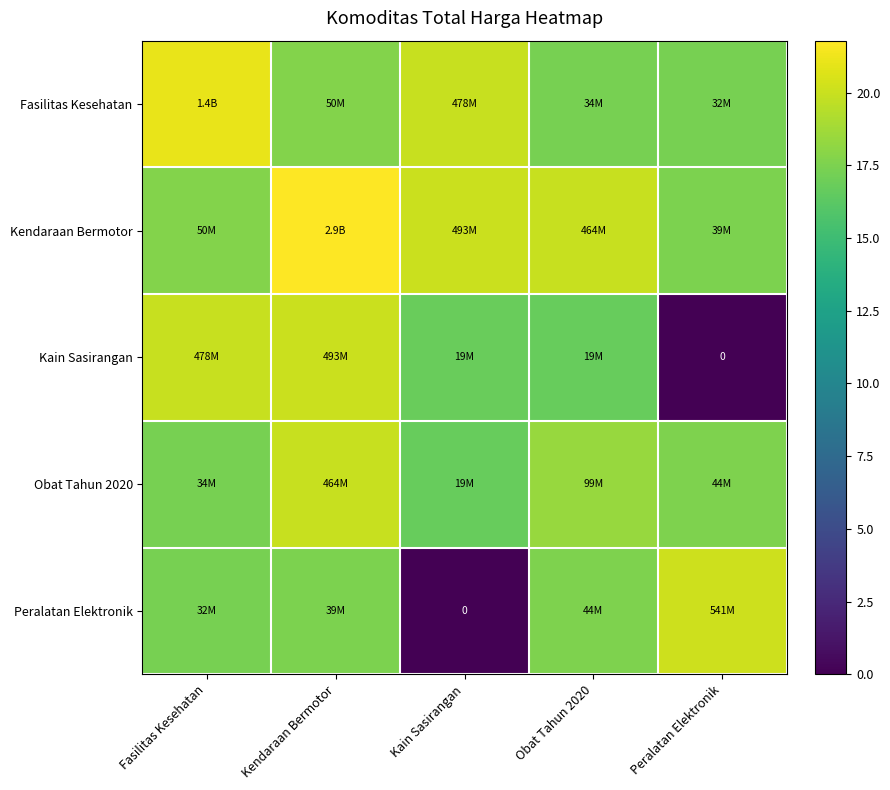

The value of Kendaraan Bermotor at Fasilitas Kesehatan is 7.4. True or false?

False